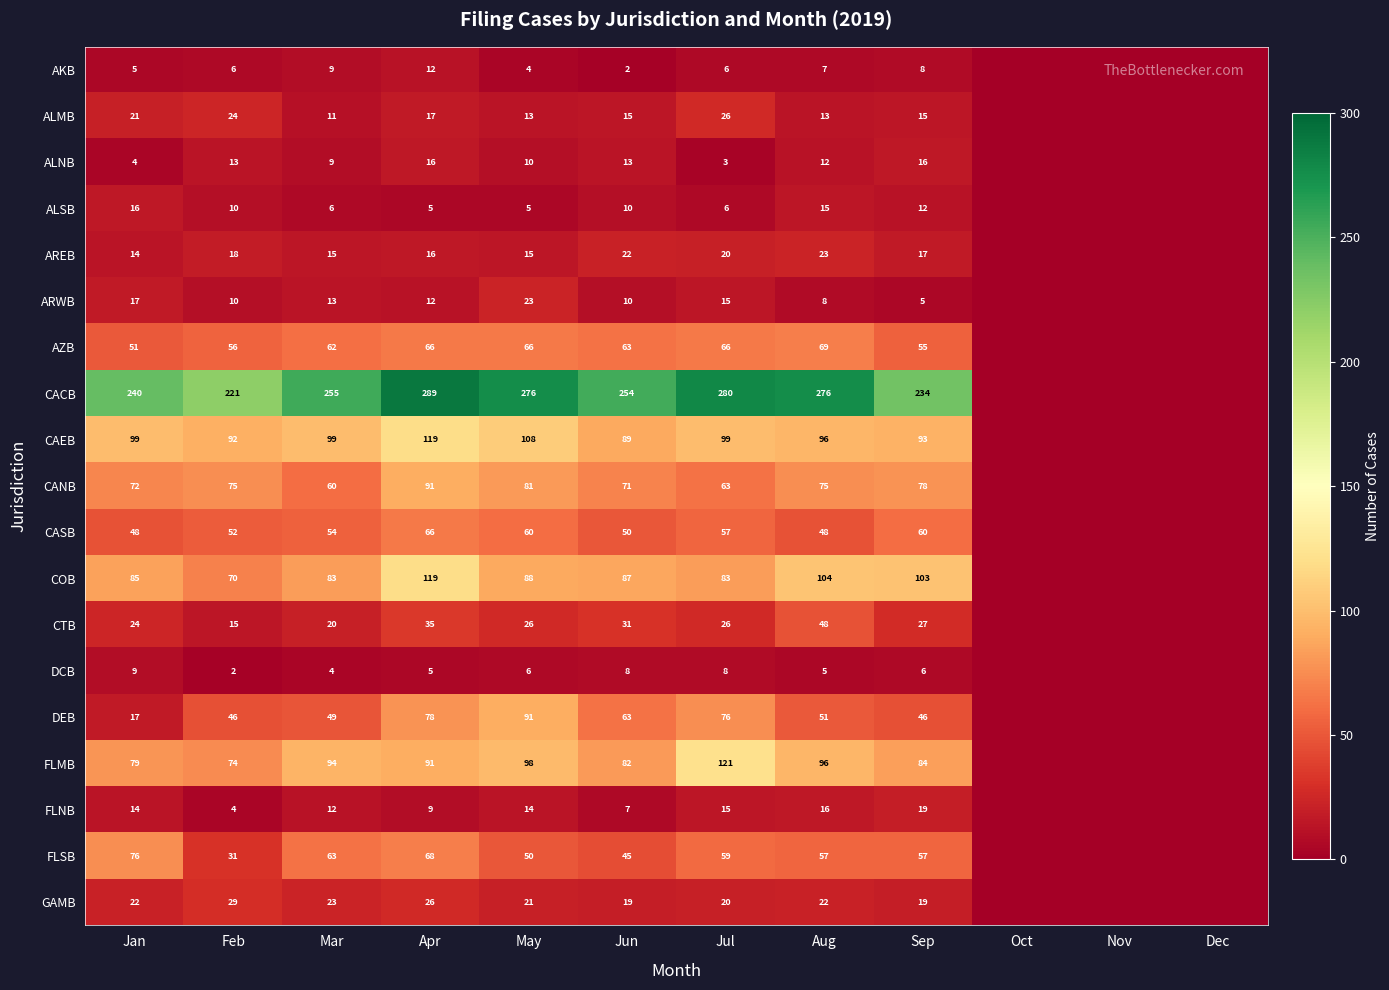

What is the difference between the FLNB values at Jan and Apr?

5